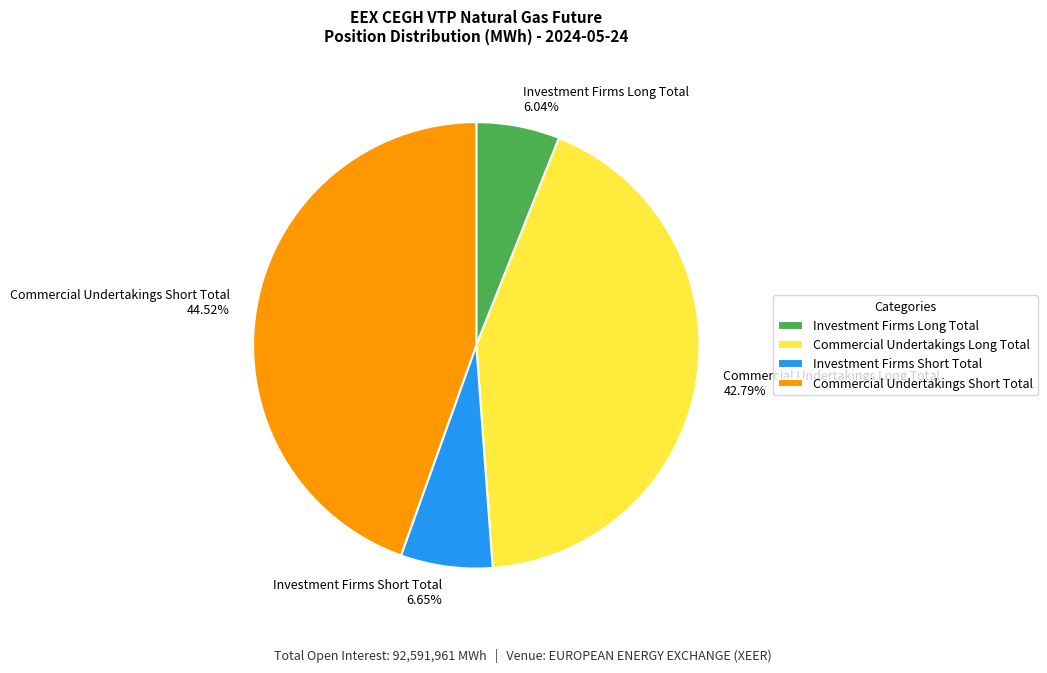

Between Investment Firms Long Total and Investment Firms Short Total, which is larger?

Investment Firms Short Total